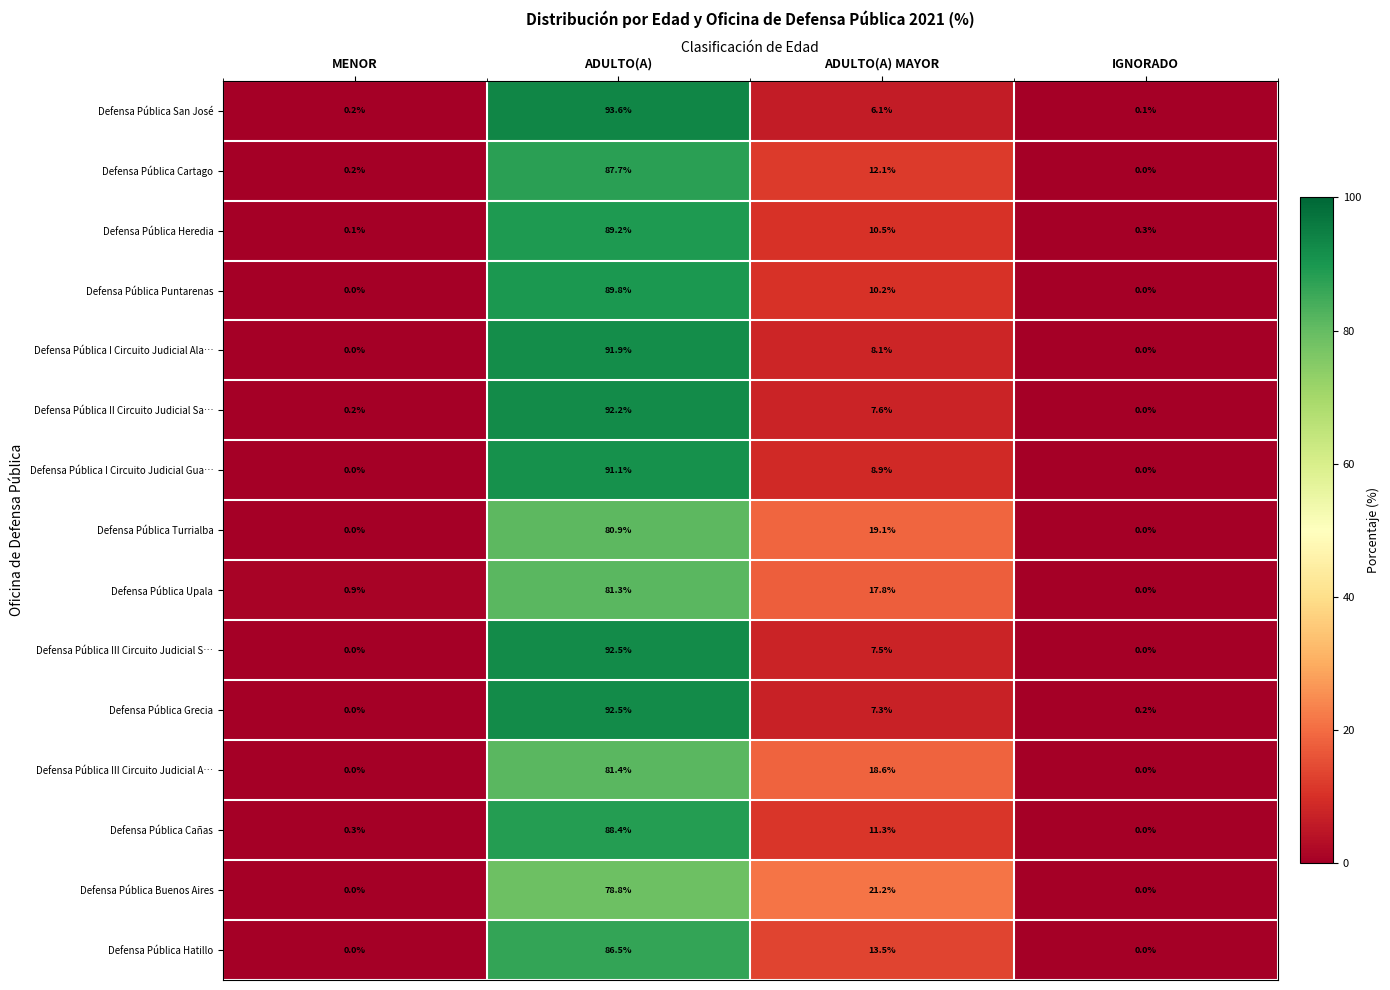

True or false: Defensa Pública I Circuito Judicial Ala… has a value of 0.0 at MENOR.

True